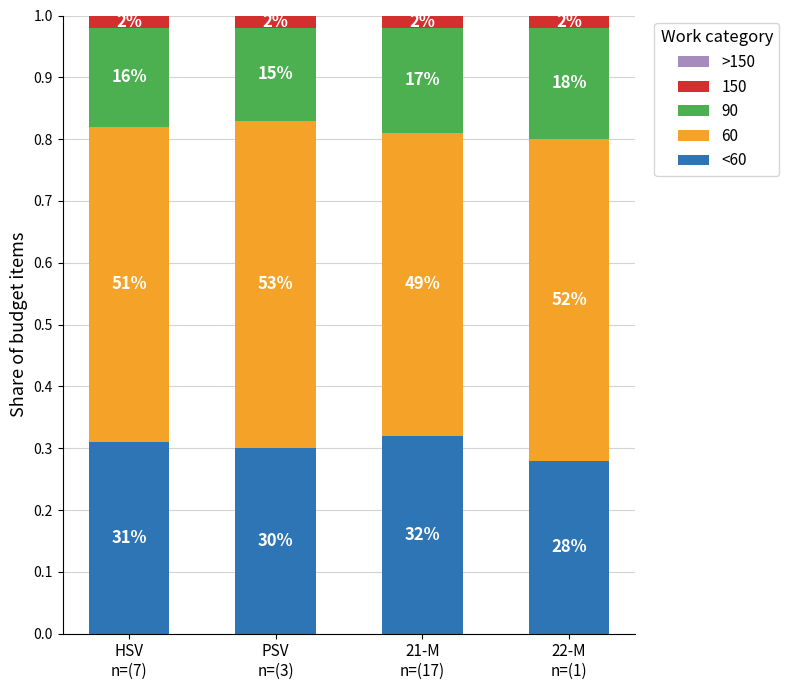

How many bars are there in total?

4